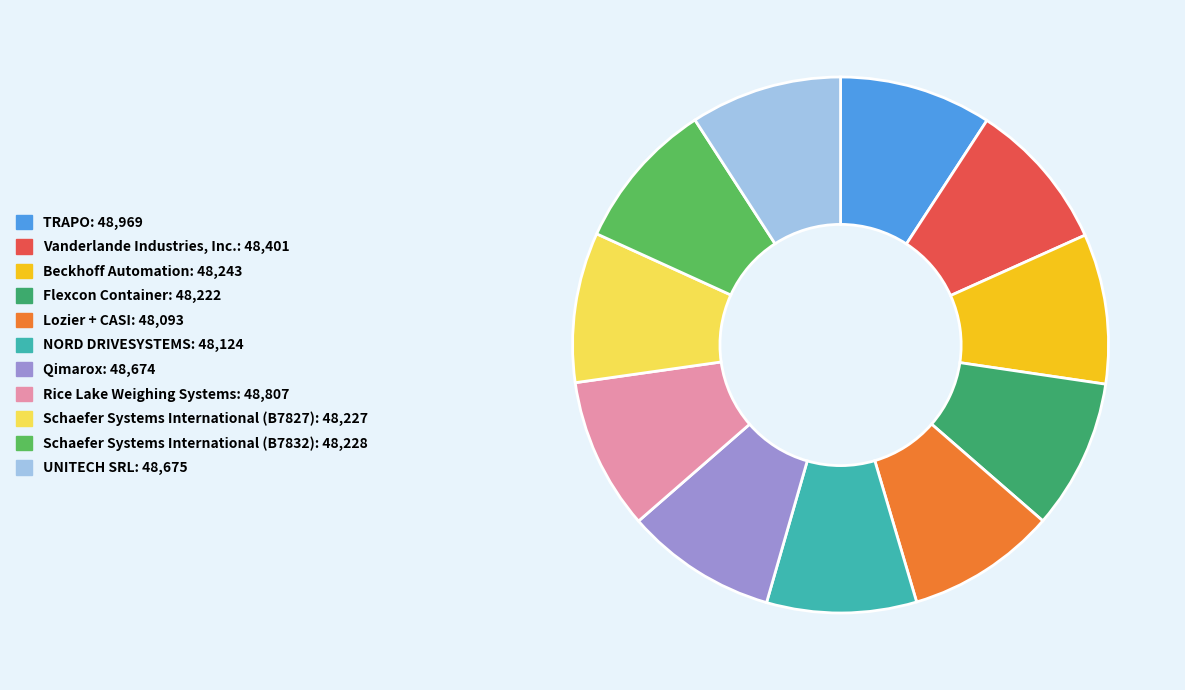

Is the sum of NORD DRIVESYSTEMS and Lozier + CASI greater than half?

No